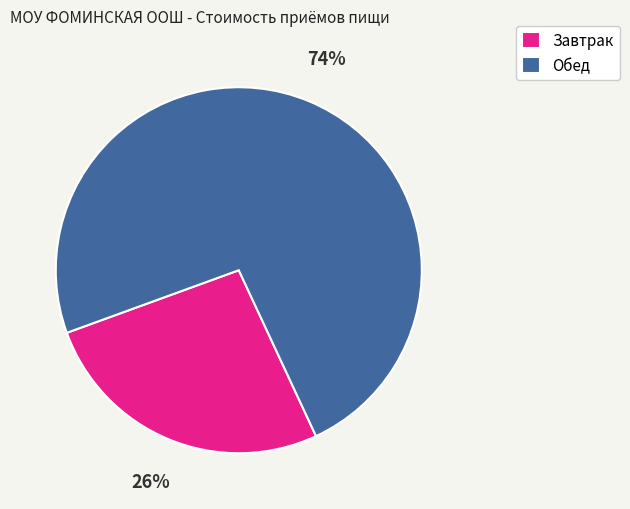

What is the ratio of the value at Обед to the value at Завтрак?

2.8